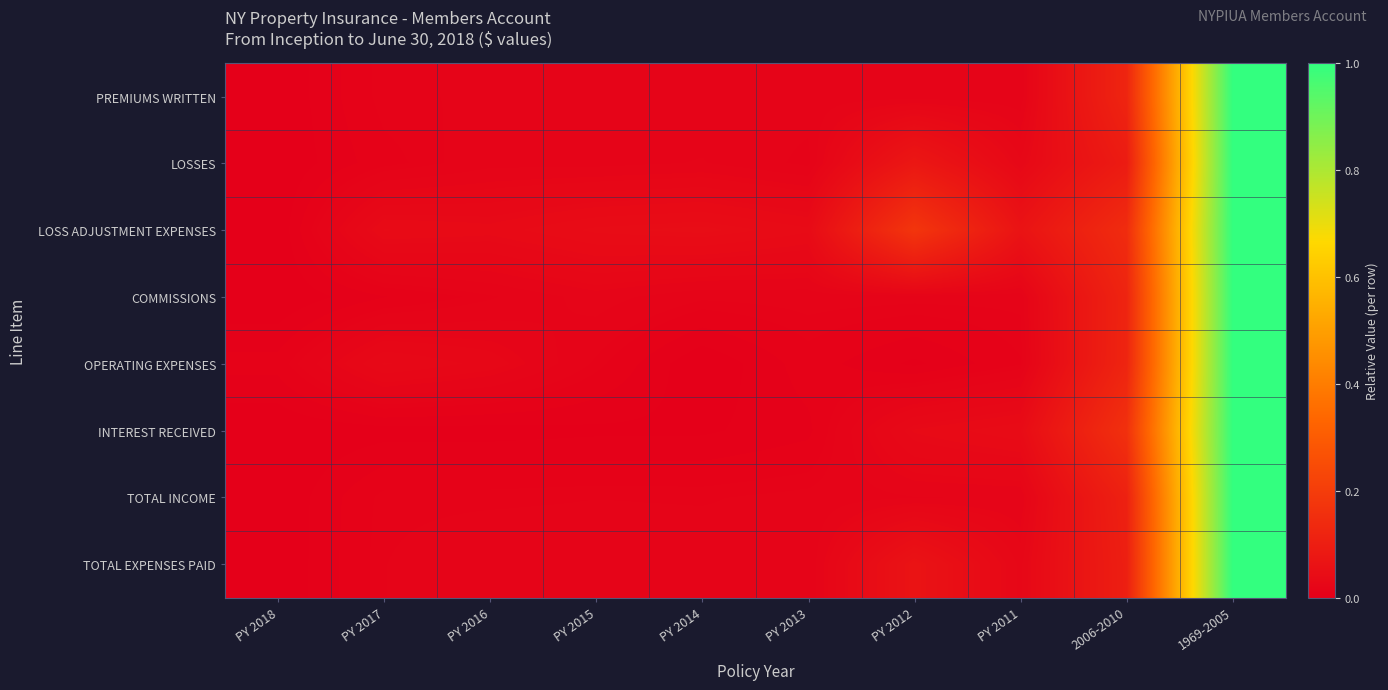

What is the maximum value shown in the chart?

1.0